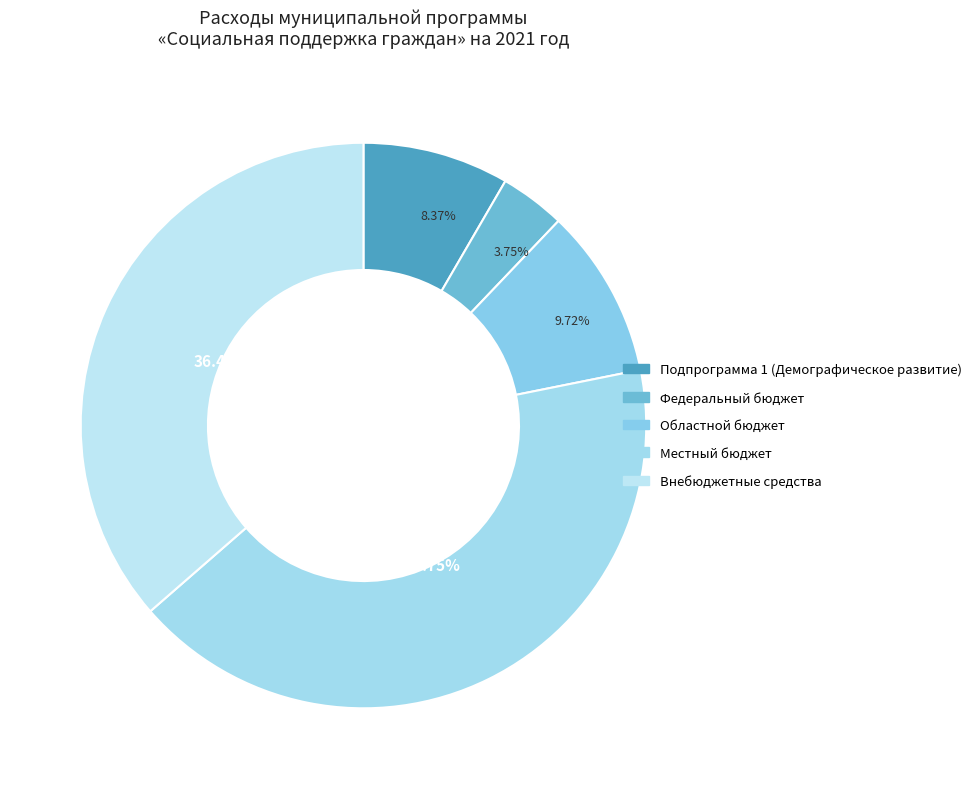

Which category has the biggest portion of the pie?

Местный бюджет